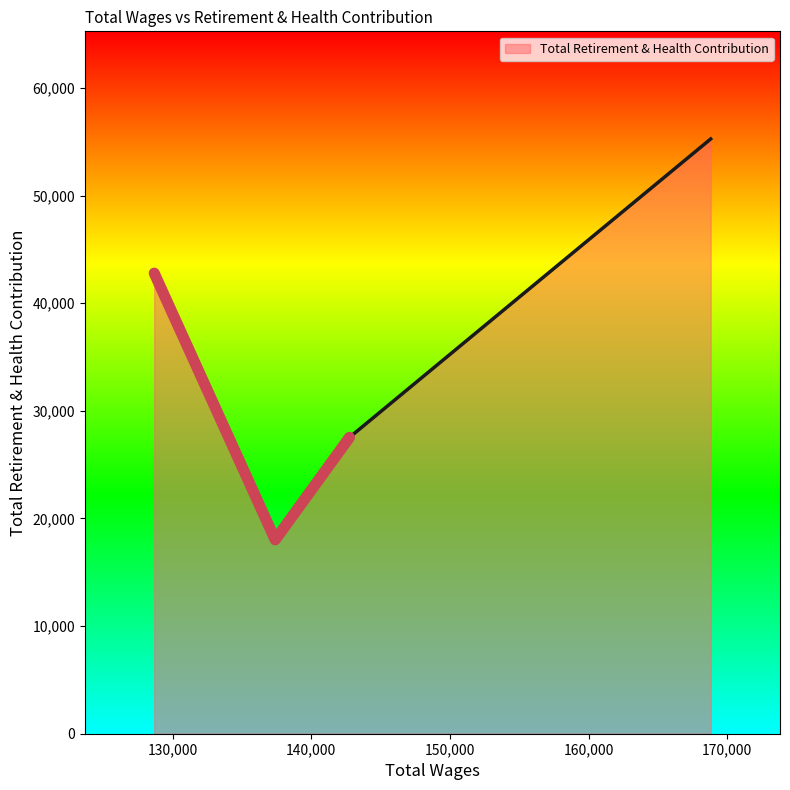

Approximately how many times larger is the value at 142750.0 compared to 137393.0?

1.5